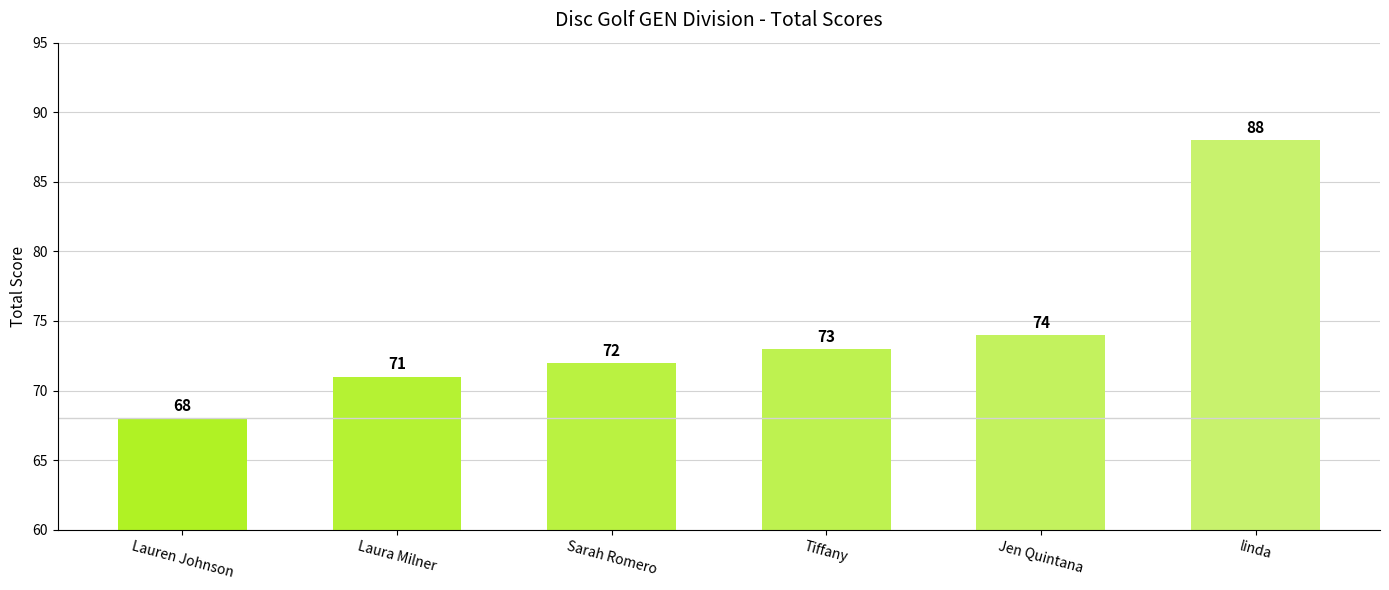

Reading left to right, what are all the values shown in this chart?

Lauren Johnson=68	Laura Milner=71	Sarah Romero=72	Tiffany=73	Jen Quintana=74	linda=88